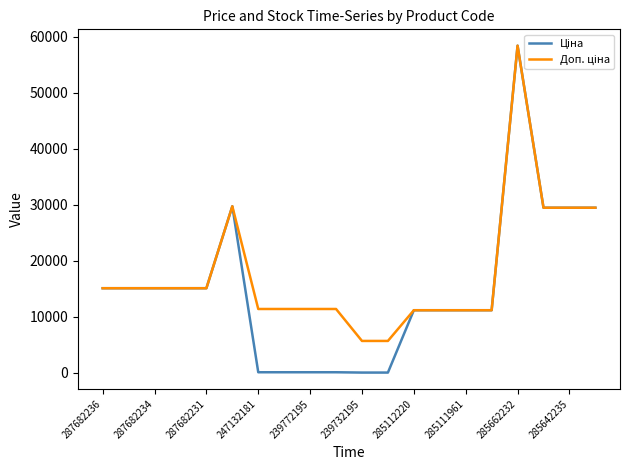

What is the average value of the Ціна series?

14878.6